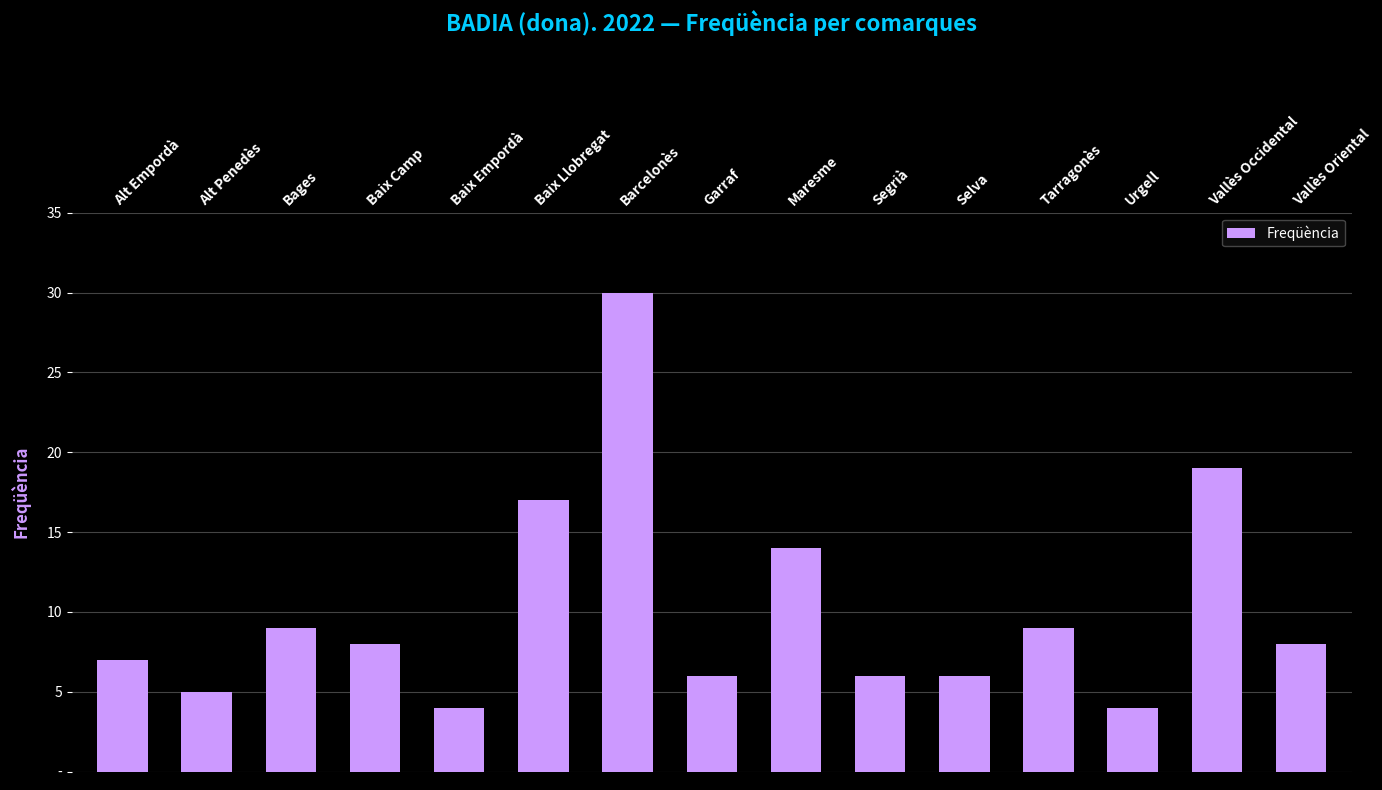

What is the approximate value at Baix Camp, to the nearest 10?

10